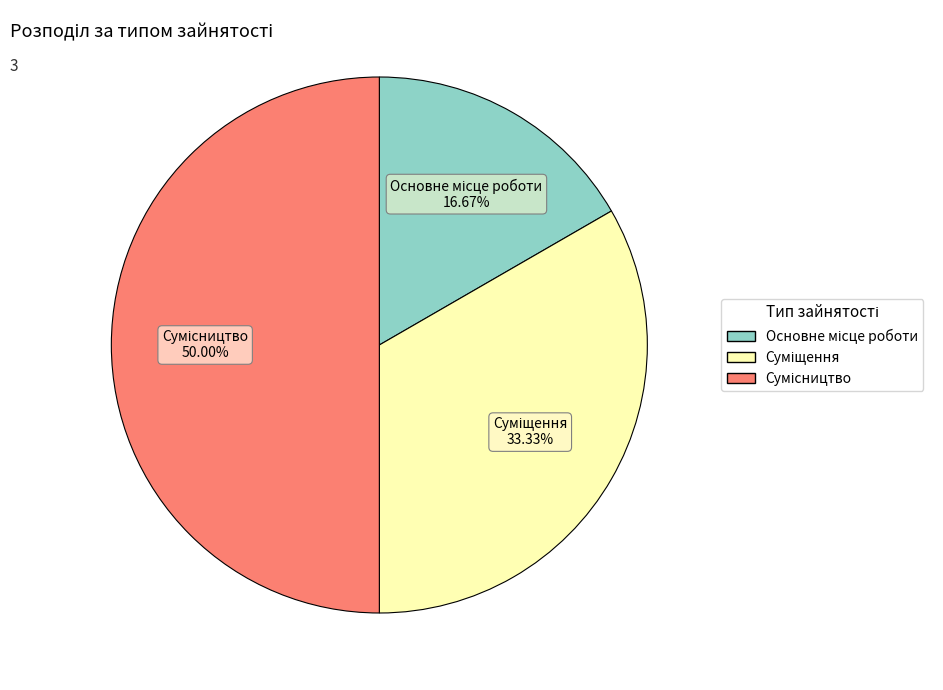

How many segments does this pie chart have?

3